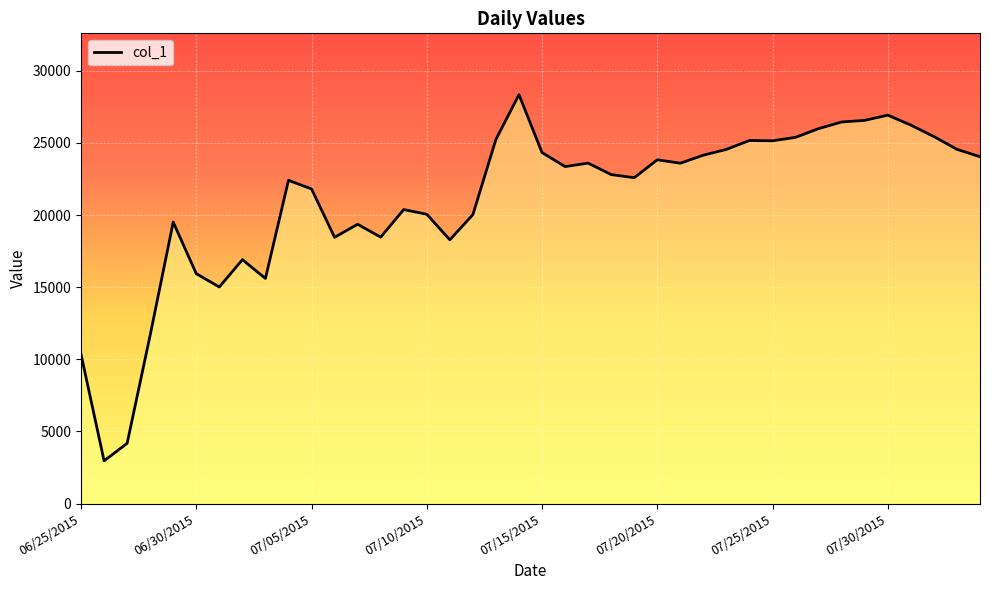

What is the difference between the maximum and minimum values?

25383